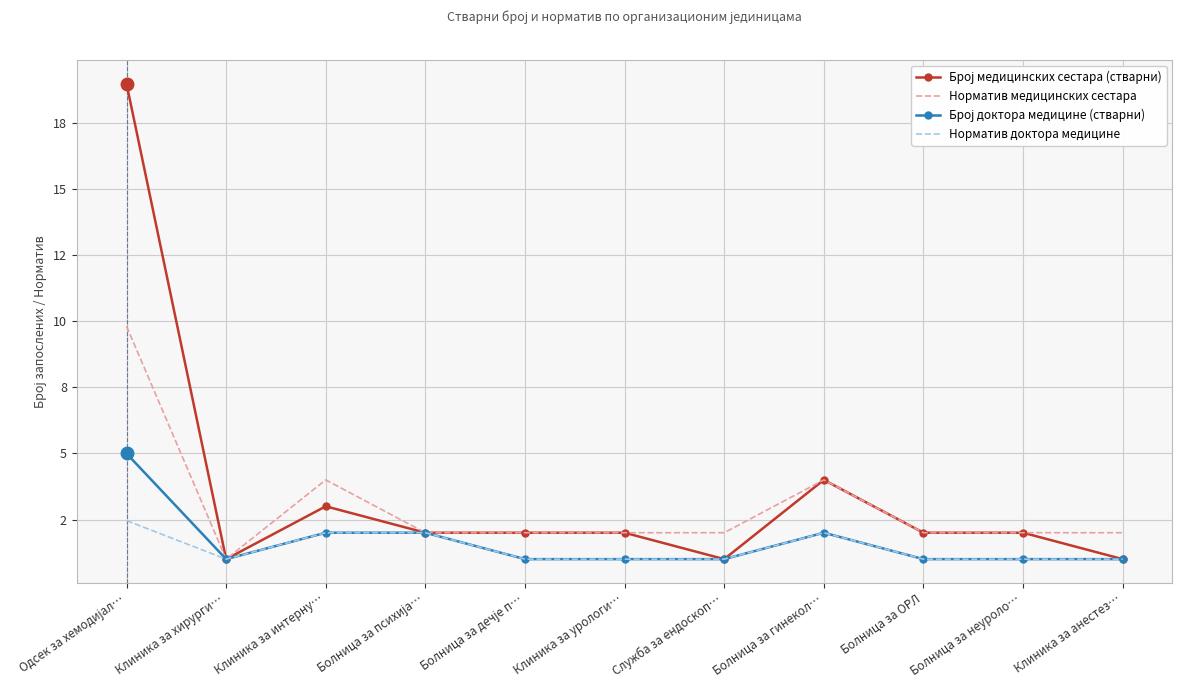

What is the label of the 7th point from the left?

Служба за ендоскоп…